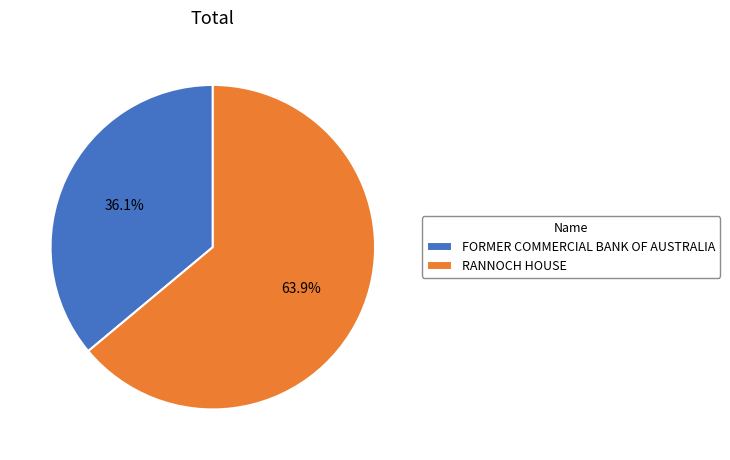

The FORMER COMMERCIAL BANK OF AUSTRALIA slice represents 36% of the pie. True or false?

True